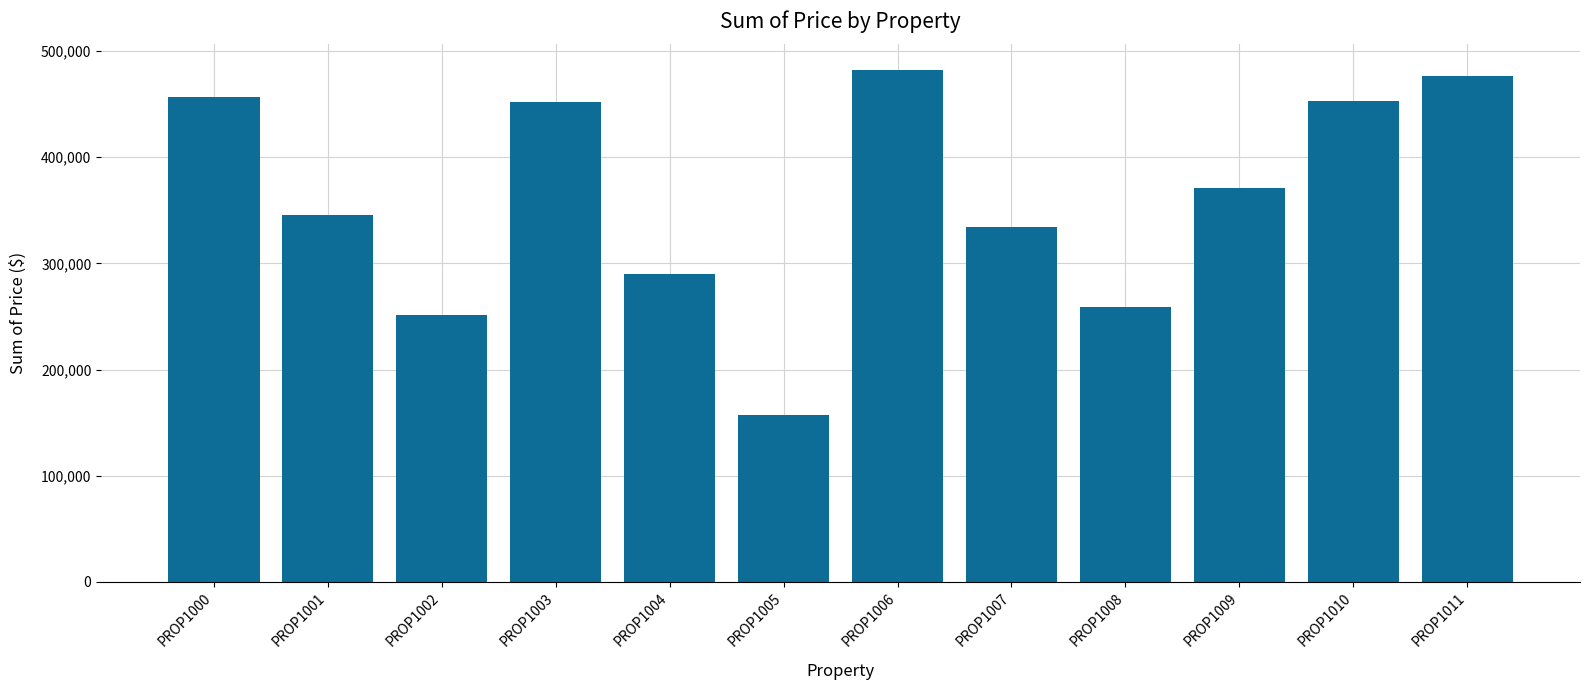

Where is the data nearest to the value 319739?

PROP1007